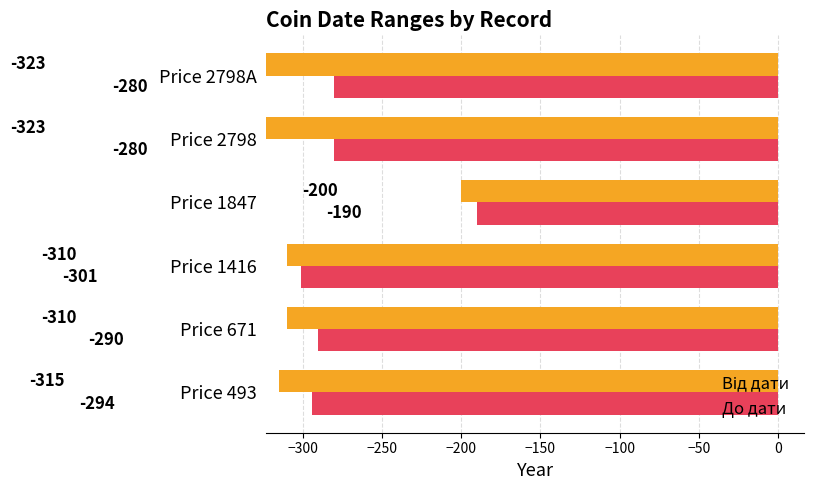

How many values in the До дати series exceed 290?

2